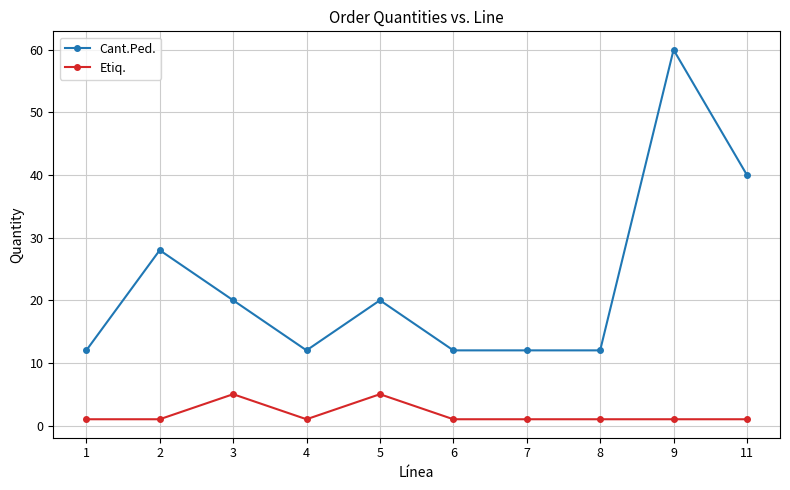

Read the Cant.Ped. value at 1.

12